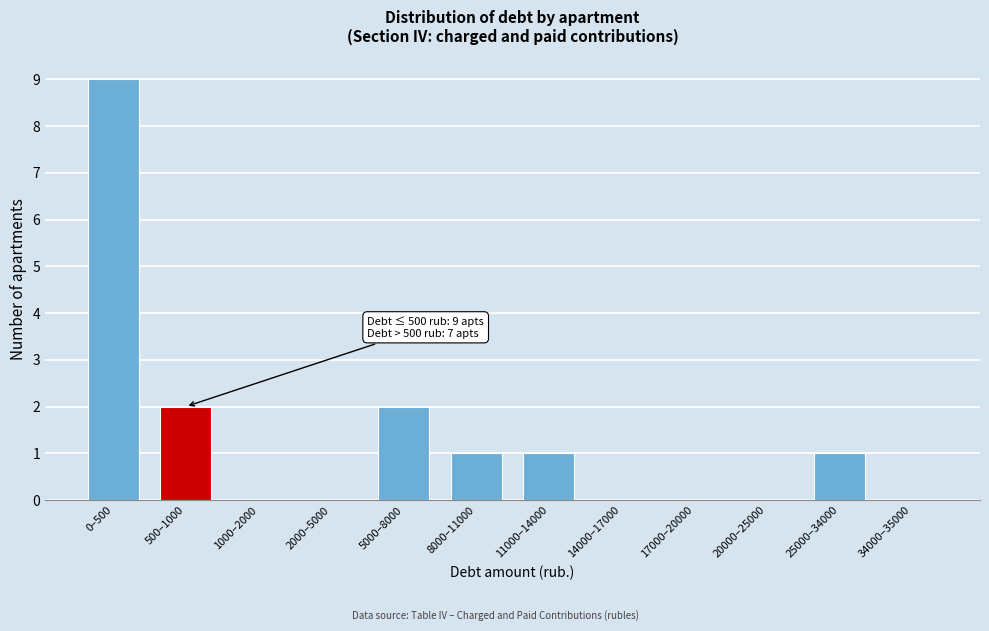

Reading right to left, list all the values displayed in this chart.

34000–35000=0	25000–34000=1	20000–25000=0	17000–20000=0	14000–17000=0	11000–14000=1	8000–11000=1	5000–8000=2	2000–5000=0	1000–2000=0	500–1000=2	0–500=9